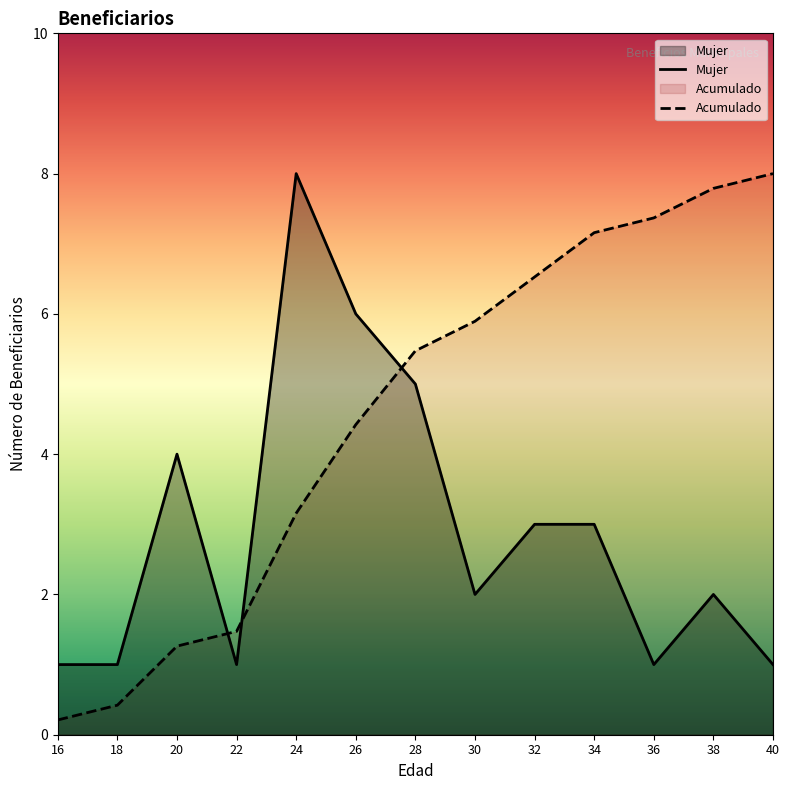

Where is Mujer nearest to the value 4?

20